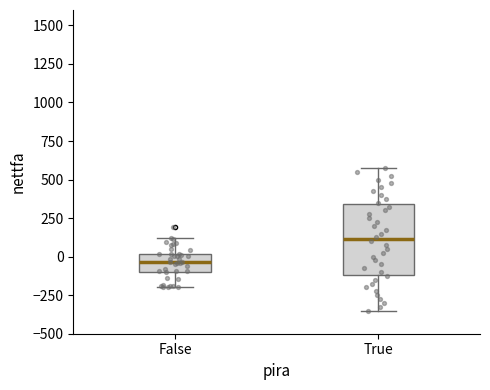

Reading left to right, transcribe this box plot: for each box, give where its median line is, the range the box spans, and where its two whiskers end, as read against the y-axis. The values are not printed on the chart, so give them approximately, as read against the axis.

False: median -50, box -100 to 0, whiskers -200 to 100
True: median 100, box -100 to 350, whiskers -350 to 600